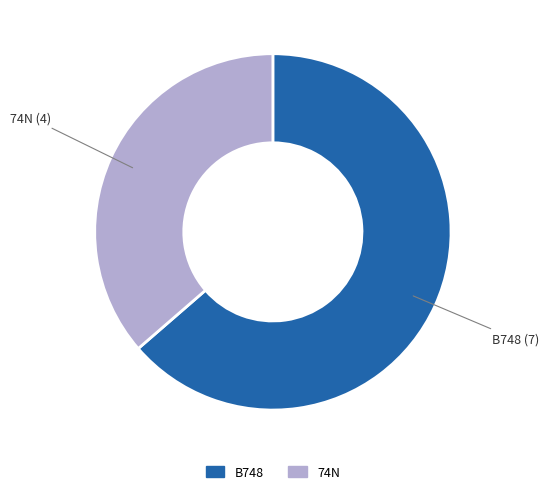

The 74N slice represents 28% of the pie. True or false?

False